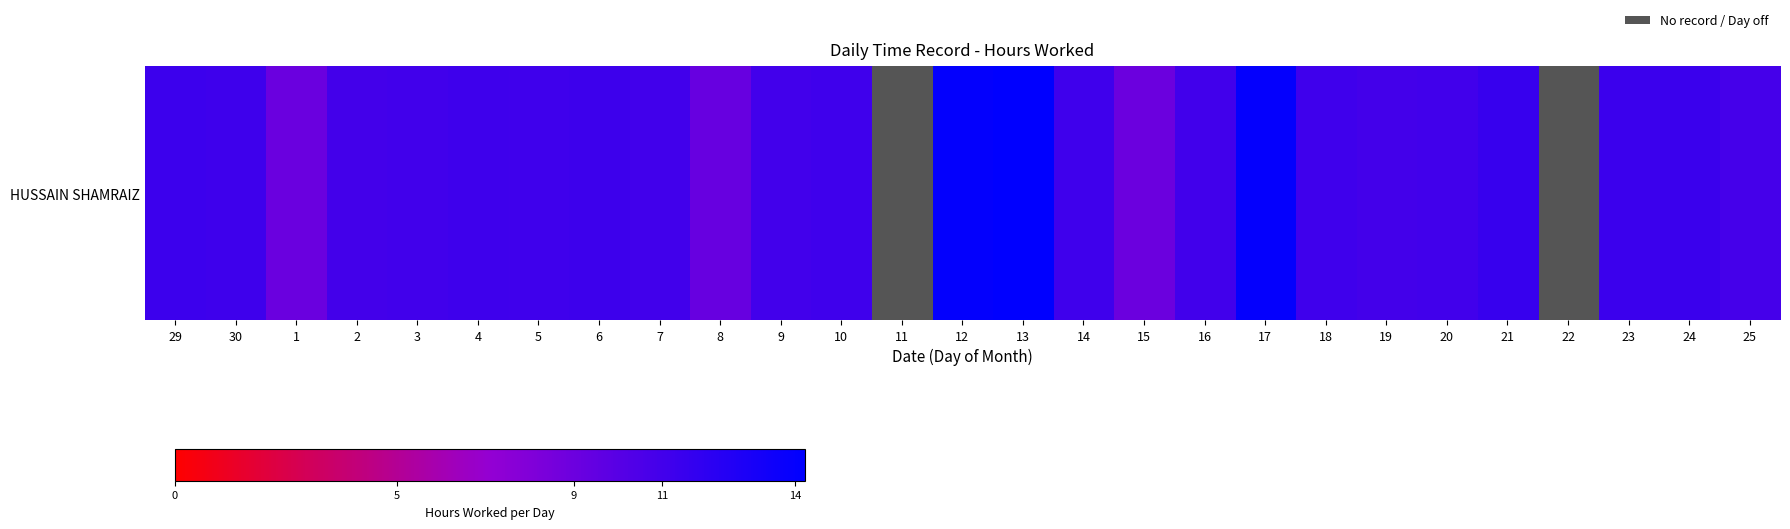

Count the number of data series in this chart.

1